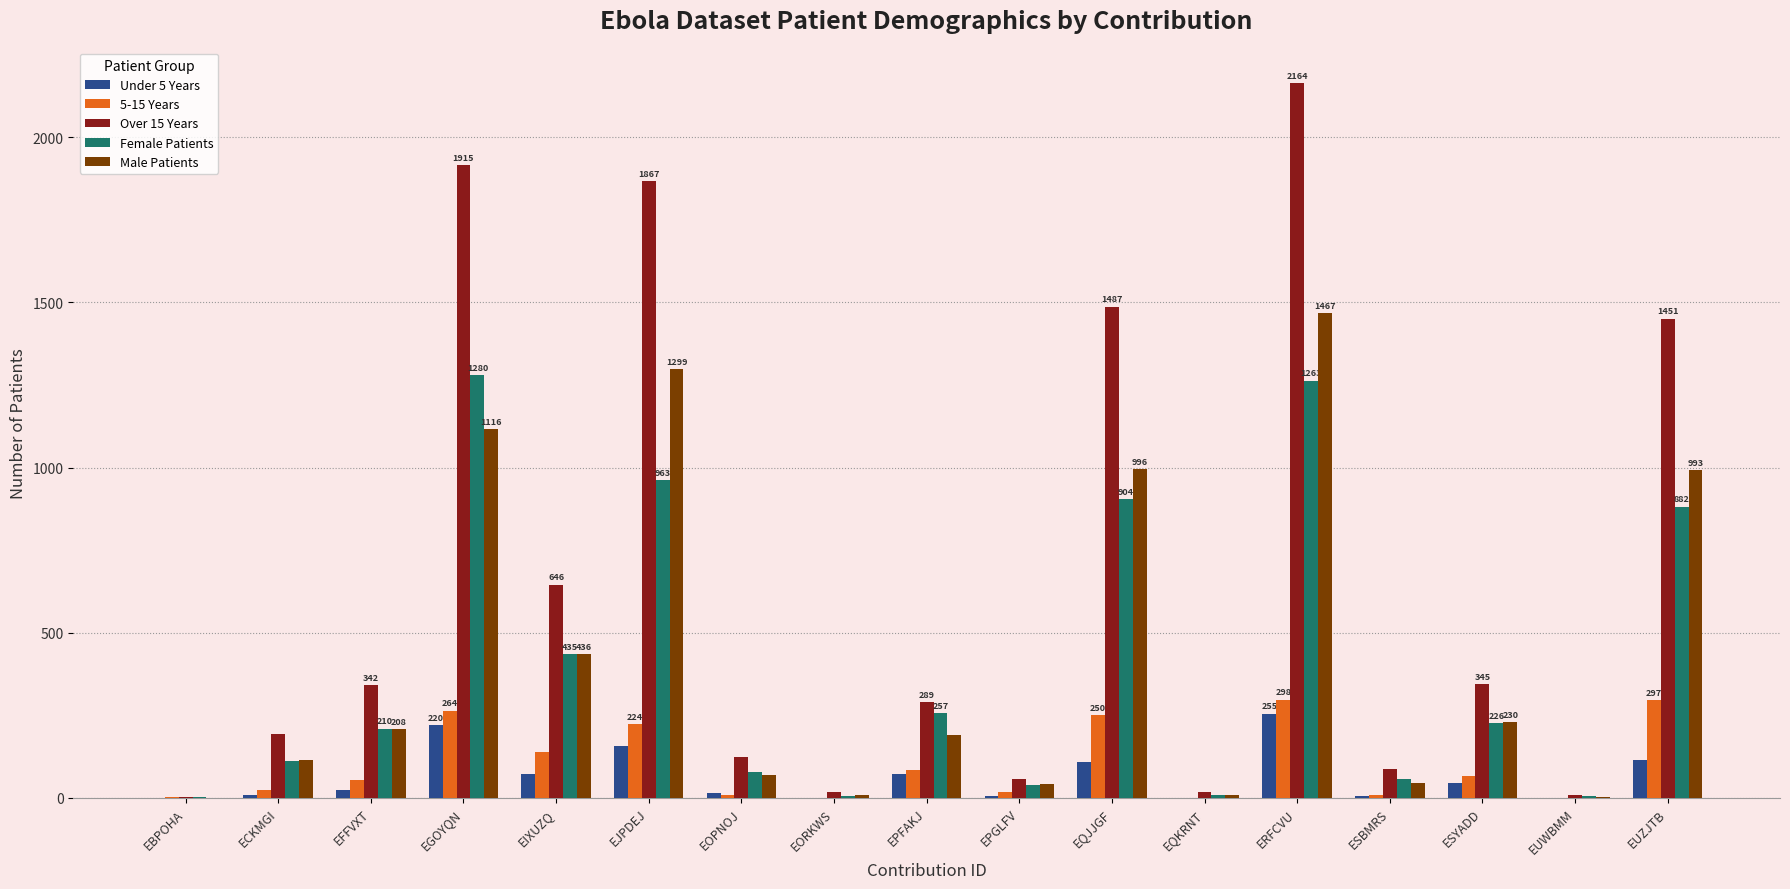

True or false: 5-15 Years has a value of 250 at EQJJGF.

True